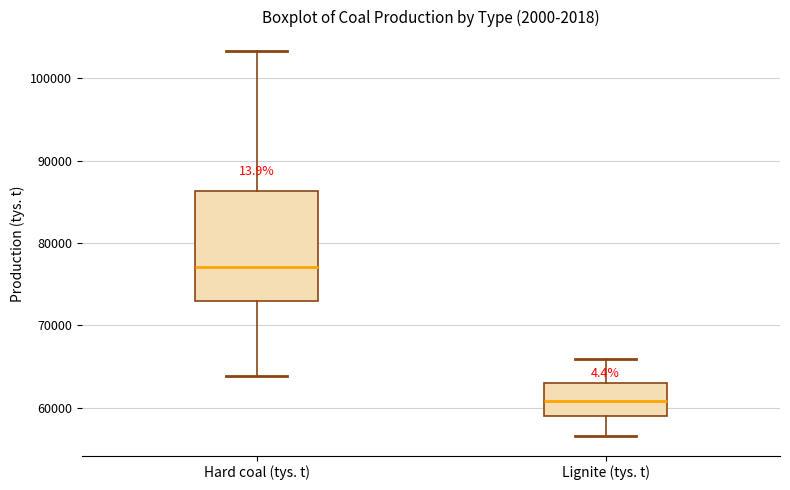

Reading left to right, transcribe this box plot: for each box, give where its median line is, the range the box spans, and where its two whiskers end, as read against the y-axis. The values are not printed on the chart, so give them approximately, as read against the axis.

Hard coal (tys. t): median 77000, box 73000 to 86000, whiskers 64000 to 103000
Lignite (tys. t): median 61000, box 59000 to 63000, whiskers 57000 to 66000